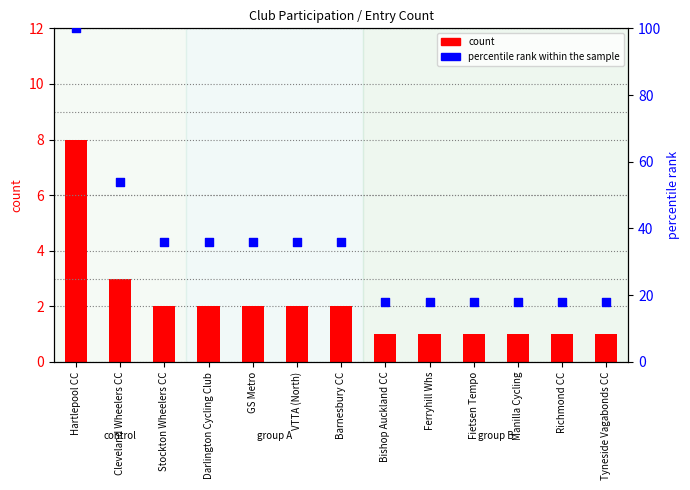

Which series contains the lowest Y value?

count